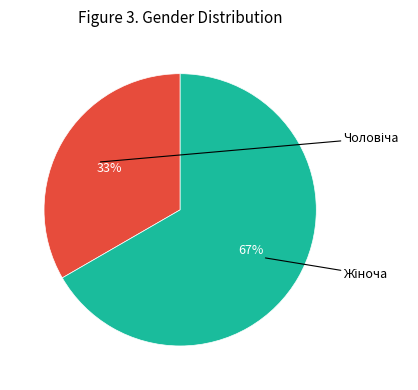

To the nearest percent, what portion does Жіноча represent?

67%